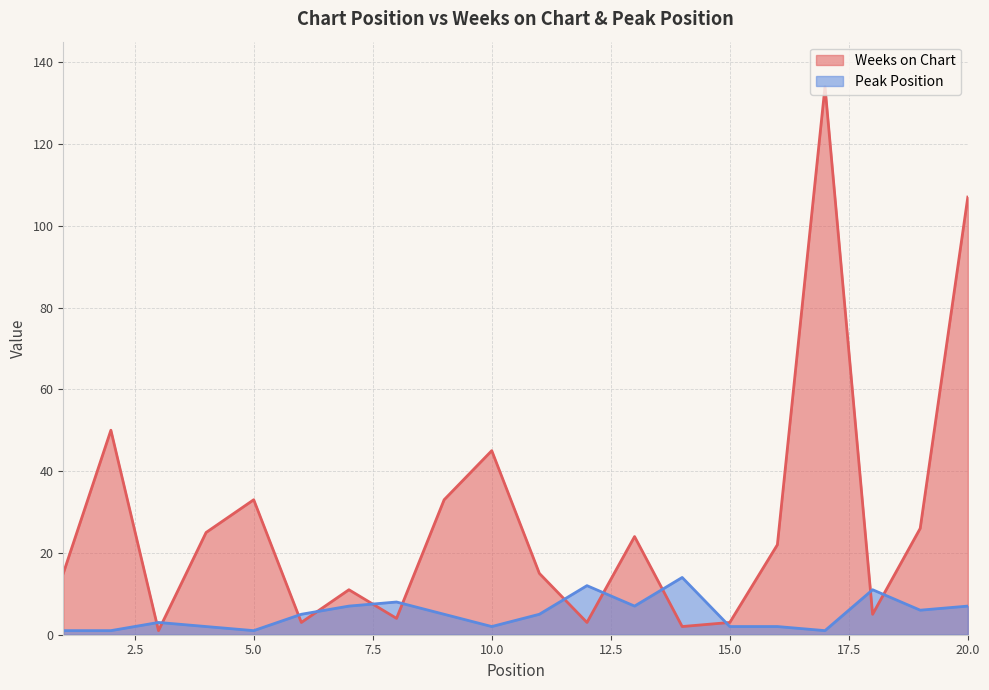

True or false: Peak Position has more than 0 interior local peaks.

True